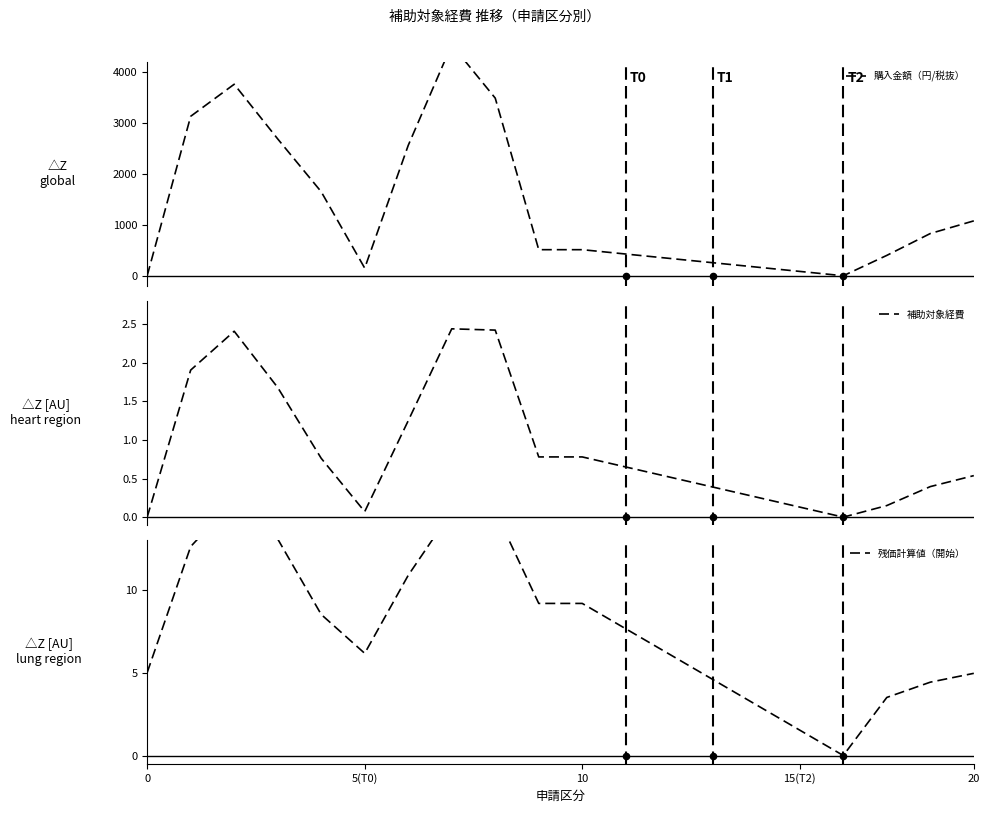

Which series has the largest total across all categories?

購入金額（円/税抜）